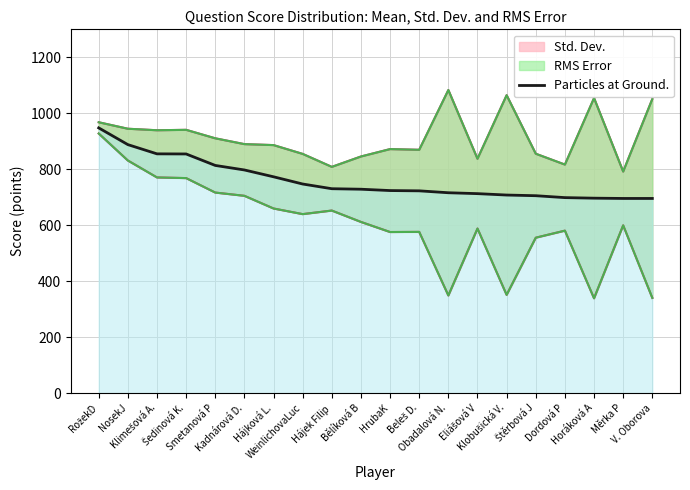

What is the change in value from Šedinová K. to Hájková L.?

-81.6